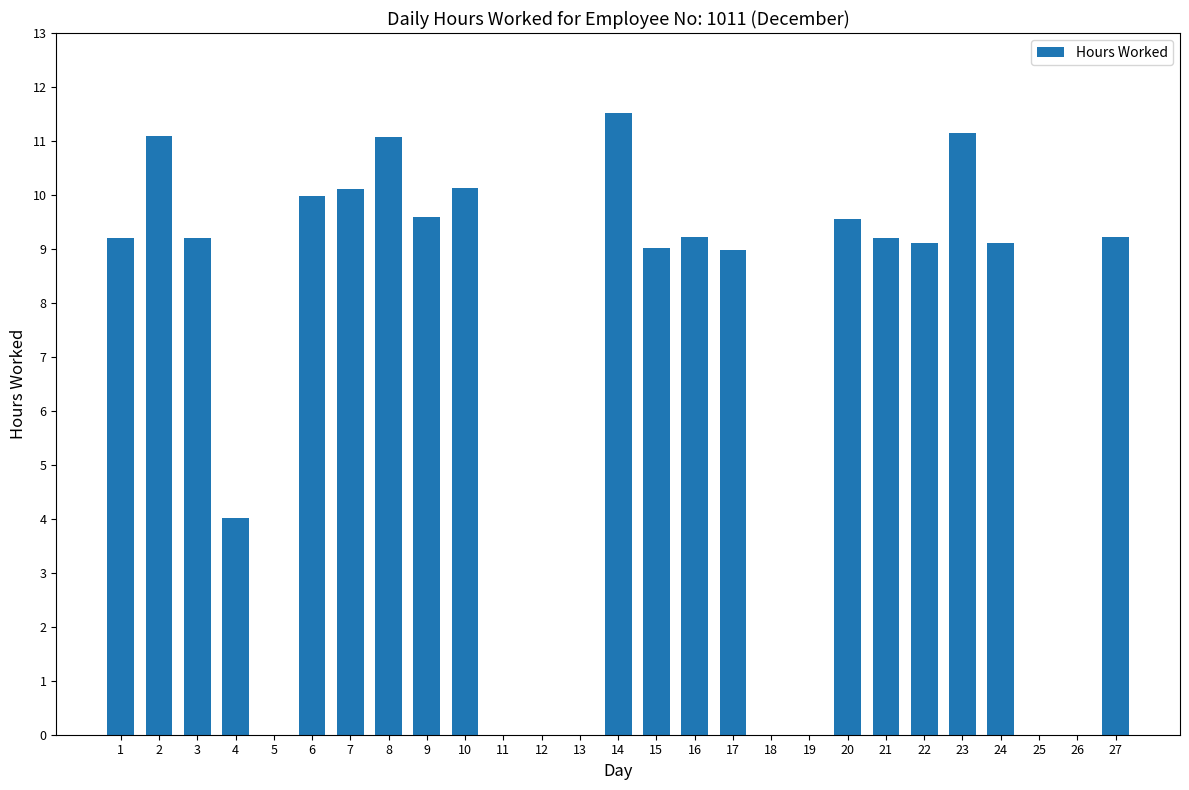

At which category does the chart reach its peak across all series?

14